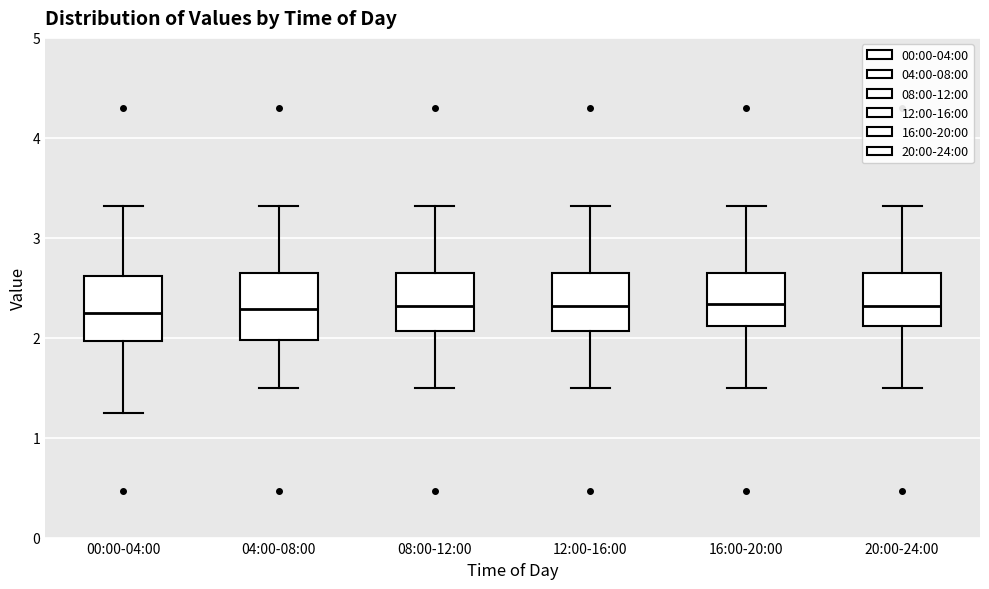

Reading left to right, transcribe this box plot: for each box, give where its median line is, the range the box spans, and where its two whiskers end, as read against the y-axis. The values are not printed on the chart, so give them approximately, as read against the axis.

00:00-04:00: median 2.3, box 2.0 to 2.6, whiskers 1.3 to 3.3
04:00-08:00: median 2.3, box 2.0 to 2.7, whiskers 1.5 to 3.3
08:00-12:00: median 2.3, box 2.1 to 2.7, whiskers 1.5 to 3.3
12:00-16:00: median 2.3, box 2.1 to 2.7, whiskers 1.5 to 3.3
16:00-20:00: median 2.3, box 2.1 to 2.7, whiskers 1.5 to 3.3
20:00-24:00: median 2.3, box 2.1 to 2.7, whiskers 1.5 to 3.3